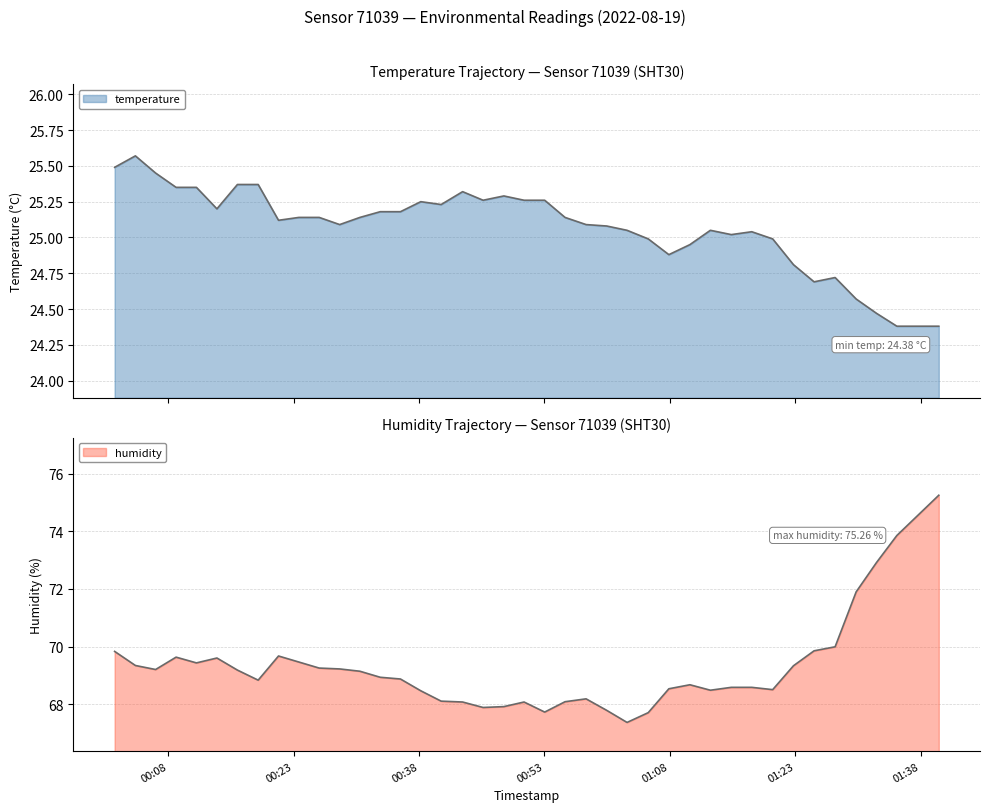

Reading right to left, what are all the values shown in this chart?

temperature: 2022-08-19T01:40:10=24.4	2022-08-19T01:35:09=24.4	2022-08-19T01:32:43=24.5	2022-08-19T01:30:17=24.6	2022-08-19T01:27:46=24.7	2022-08-19T01:25:15=24.7	2022-08-19T01:22:47=24.8	2022-08-19T01:20:18=25.0	2022-08-19T01:17:48=25.0	2022-08-19T01:15:21=25.0	2022-08-19T01:12:51=25.1	2022-08-19T01:10:24=24.9	2022-08-19T01:07:53=24.9	2022-08-19T01:05:25=25.0	2022-08-19T01:02:53=25.1	2022-08-19T01:00:27=25.1	2022-08-19T00:57:59=25.1	2022-08-19T00:55:28=25.1	2022-08-19T00:53:02=25.3	2022-08-19T00:50:34=25.3	2022-08-19T00:48:09=25.3	2022-08-19T00:45:40=25.3	2022-08-19T00:43:13=25.3	2022-08-19T00:40:39=25.2	2022-08-19T00:38:13=25.2	2022-08-19T00:35:47=25.2	2022-08-19T00:33:22=25.2	2022-08-19T00:30:56=25.1	2022-08-19T00:28:31=25.1	2022-08-19T00:26:04=25.1	2022-08-19T00:23:38=25.1	2022-08-19T00:21:12=25.1	2022-08-19T00:18:46=25.4	2022-08-19T00:16:17=25.4	2022-08-19T00:13:50=25.2	2022-08-19T00:11:23=25.4	2022-08-19T00:08:57=25.4	2022-08-19T00:06:30=25.4	2022-08-19T00:04:05=25.6	2022-08-19T00:01:36=25.5
humidity: 2022-08-19T01:40:10=75.3	2022-08-19T01:35:09=73.9	2022-08-19T01:32:43=72.9	2022-08-19T01:30:17=71.9	2022-08-19T01:27:46=70.0	2022-08-19T01:25:15=69.8	2022-08-19T01:22:47=69.3	2022-08-19T01:20:18=68.5	2022-08-19T01:17:48=68.6	2022-08-19T01:15:21=68.6	2022-08-19T01:12:51=68.5	2022-08-19T01:10:24=68.7	2022-08-19T01:07:53=68.5	2022-08-19T01:05:25=67.7	2022-08-19T01:02:53=67.4	2022-08-19T01:00:27=67.8	2022-08-19T00:57:59=68.2	2022-08-19T00:55:28=68.1	2022-08-19T00:53:02=67.7	2022-08-19T00:50:34=68.1	2022-08-19T00:48:09=67.9	2022-08-19T00:45:40=67.9	2022-08-19T00:43:13=68.1	2022-08-19T00:40:39=68.1	2022-08-19T00:38:13=68.5	2022-08-19T00:35:47=68.9	2022-08-19T00:33:22=68.9	2022-08-19T00:30:56=69.1	2022-08-19T00:28:31=69.2	2022-08-19T00:26:04=69.2	2022-08-19T00:23:38=69.5	2022-08-19T00:21:12=69.7	2022-08-19T00:18:46=68.8	2022-08-19T00:16:17=69.2	2022-08-19T00:13:50=69.6	2022-08-19T00:11:23=69.4	2022-08-19T00:08:57=69.6	2022-08-19T00:06:30=69.2	2022-08-19T00:04:05=69.3	2022-08-19T00:01:36=69.8